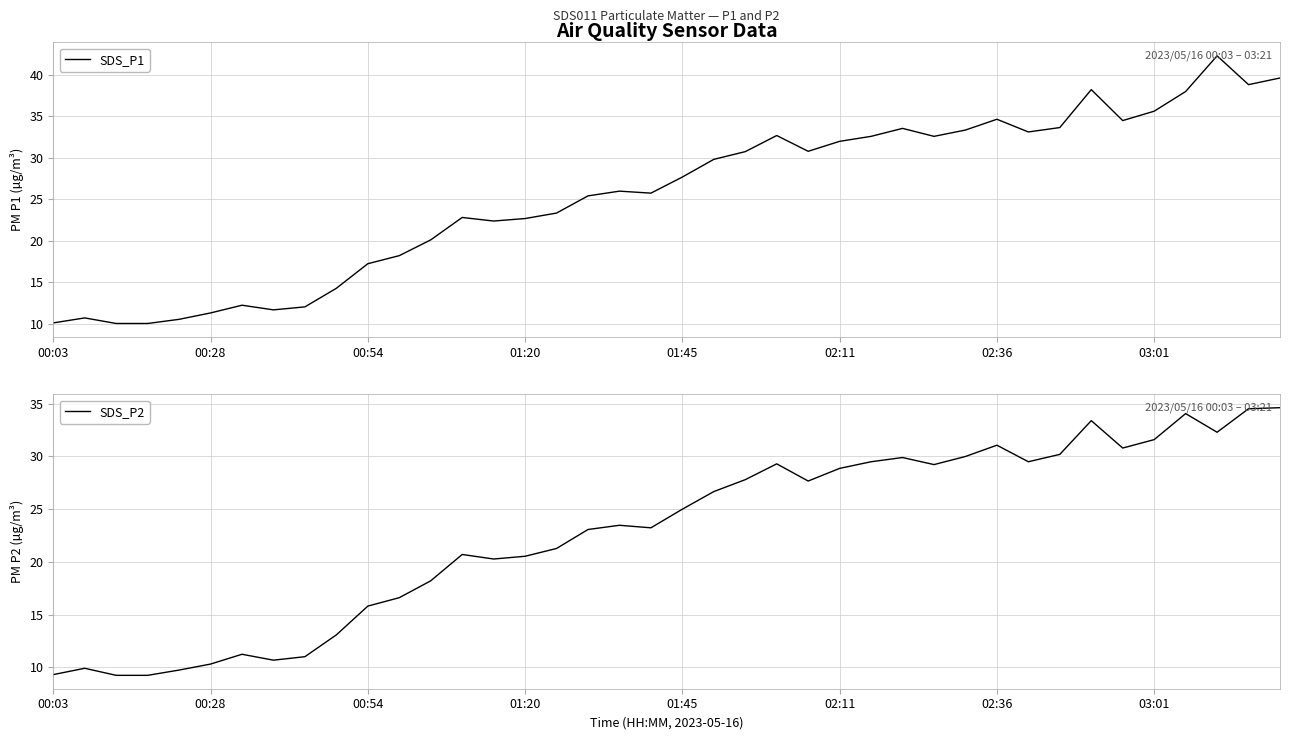

The SDS_P2 series shows 51.5 at 34. True or false?

False